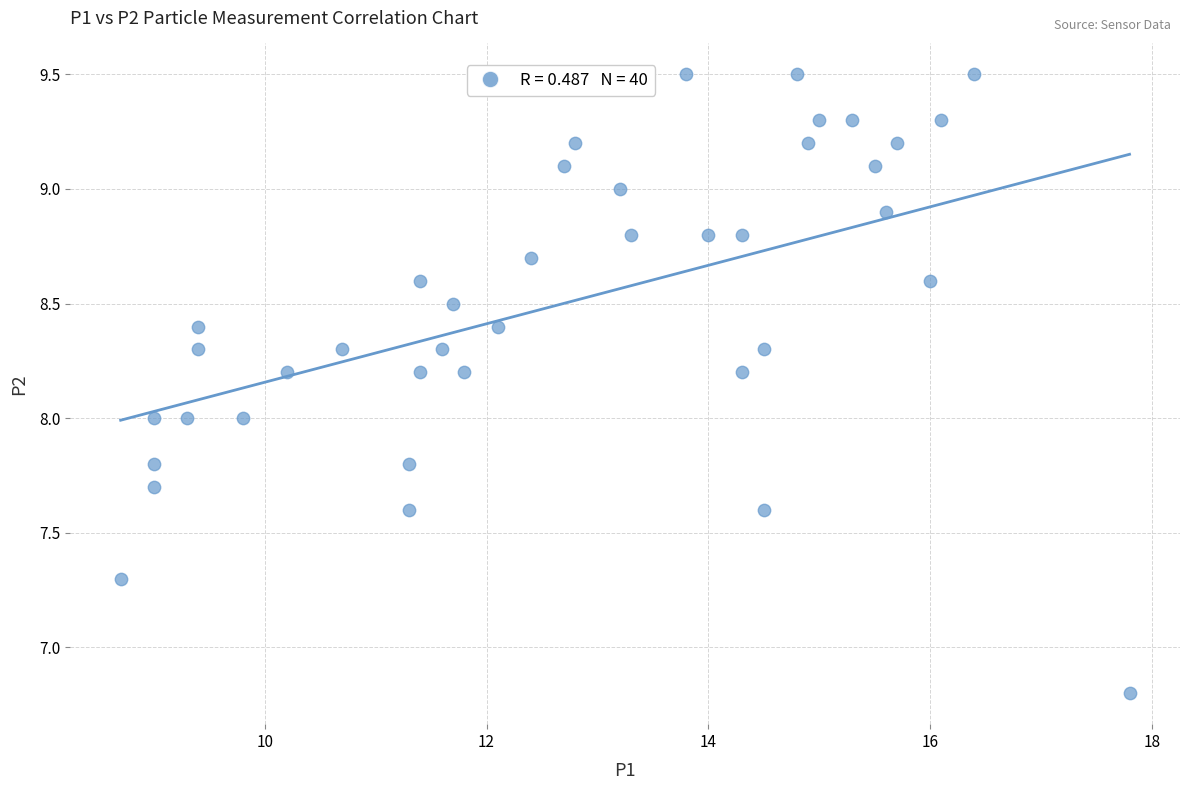

What is the range of X values (max minus min)?

9.1